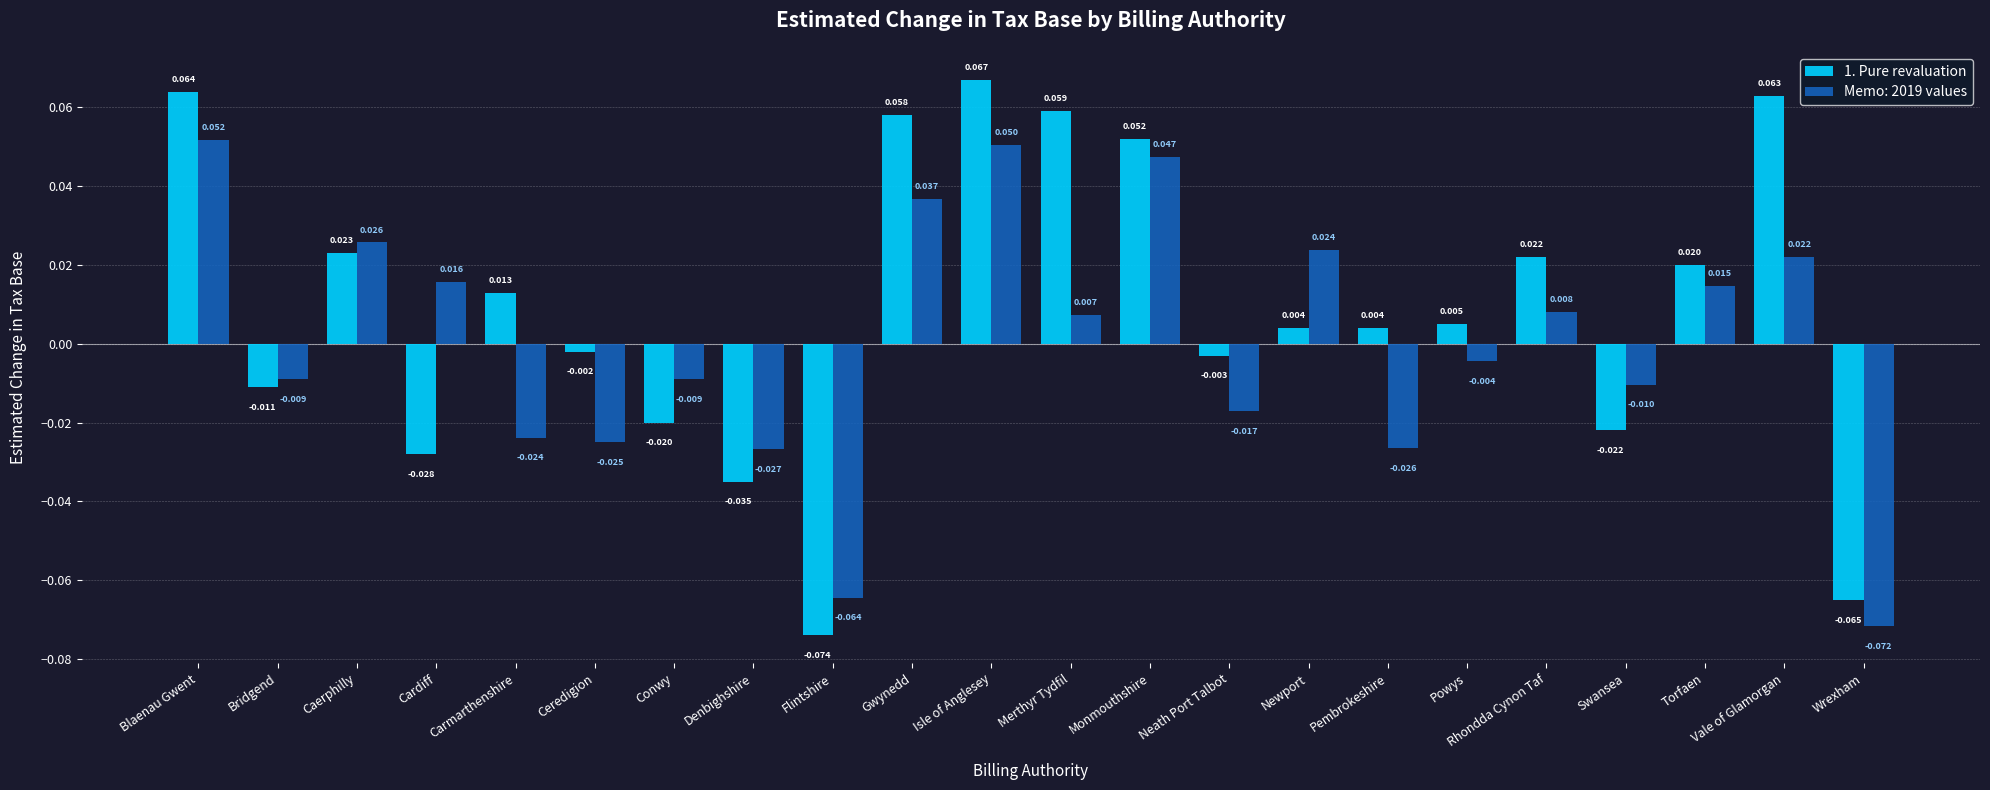

Is the value of 1. Pure revaluation at Swansea greater than the value of Memo: 2019 values at Powys?

No